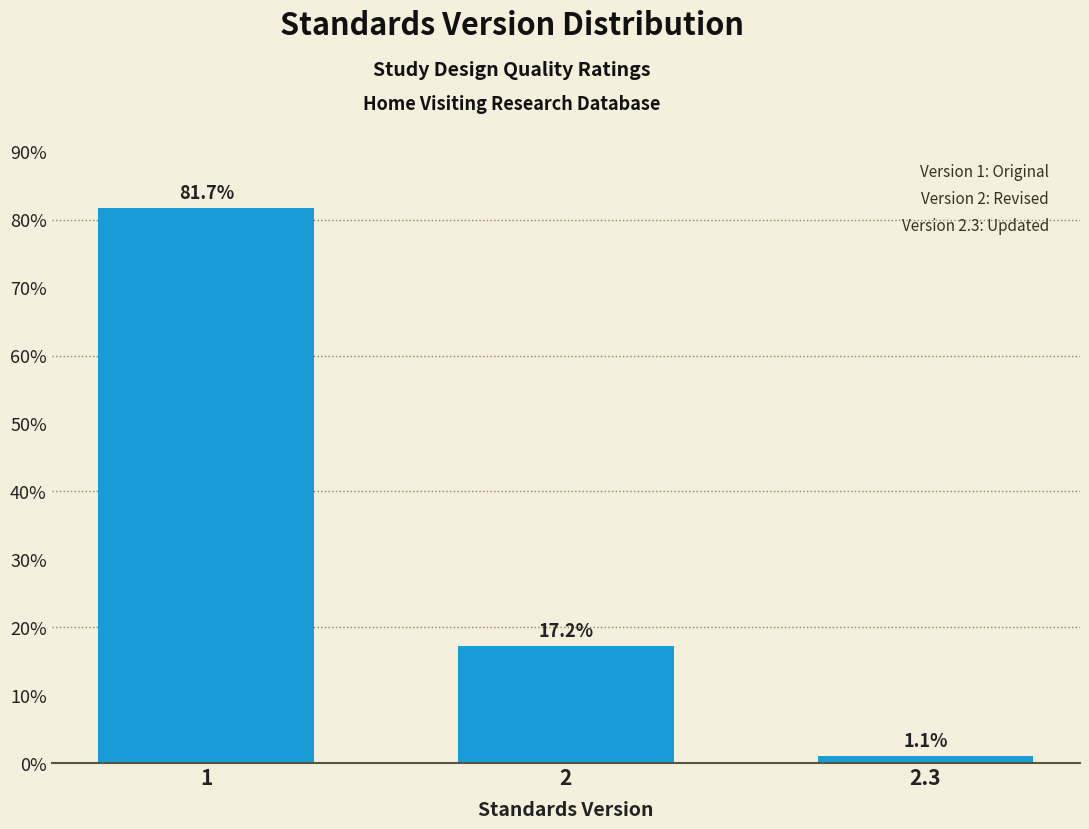

Reading left to right, transcribe all the data shown in this chart.

81.7	17.2	1.1